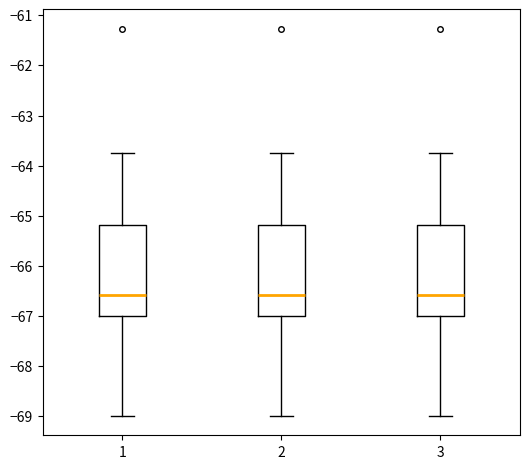

Reading left to right, transcribe this box plot: for each box, give where its median line is, the range the box spans, and where its two whiskers end, as read against the y-axis. The values are not printed on the chart, so give them approximately, as read against the axis.

1: median -66.6, box -67.0 to -65.2, whiskers -69.0 to -63.7
2: median -66.6, box -67.0 to -65.2, whiskers -69.0 to -63.7
3: median -66.6, box -67.0 to -65.2, whiskers -69.0 to -63.7